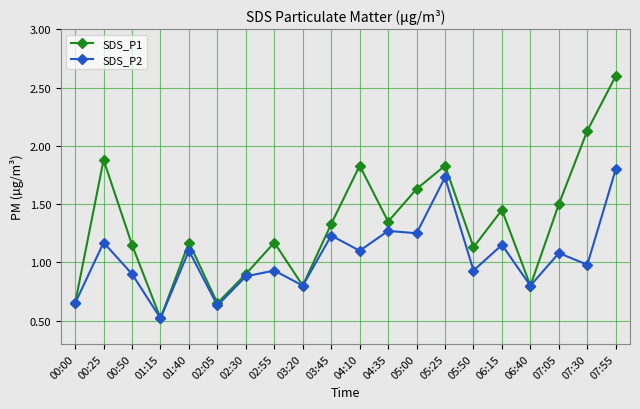

The SDS_P2 series shows 1.8 at 07:30. True or false?

False